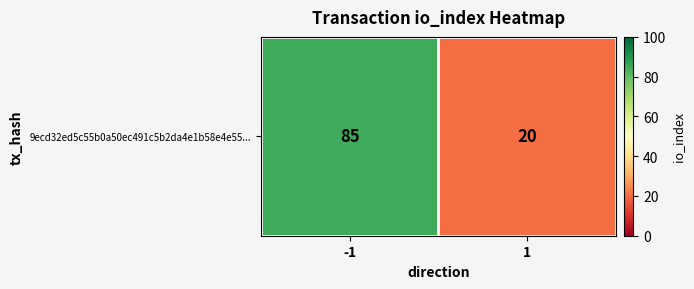

Which category has the lowest value across all series?

1